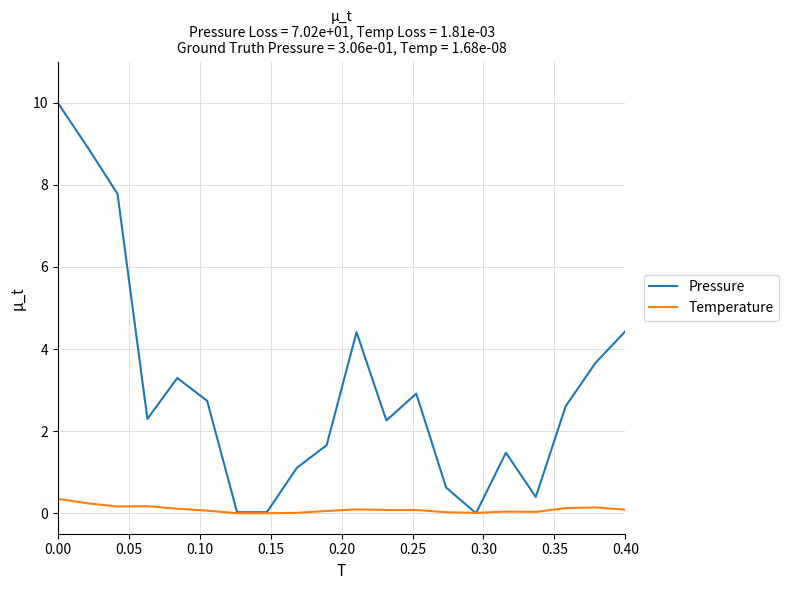

What is the greatest value displayed?

10.0